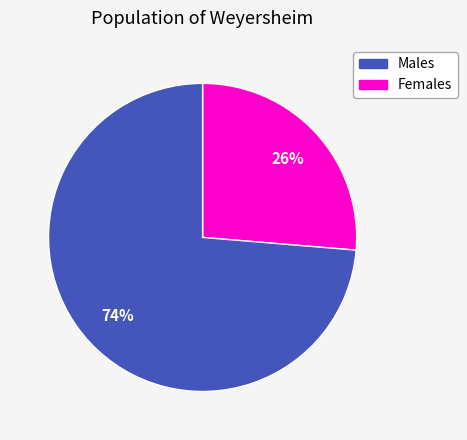

How many slices are in this pie chart?

2